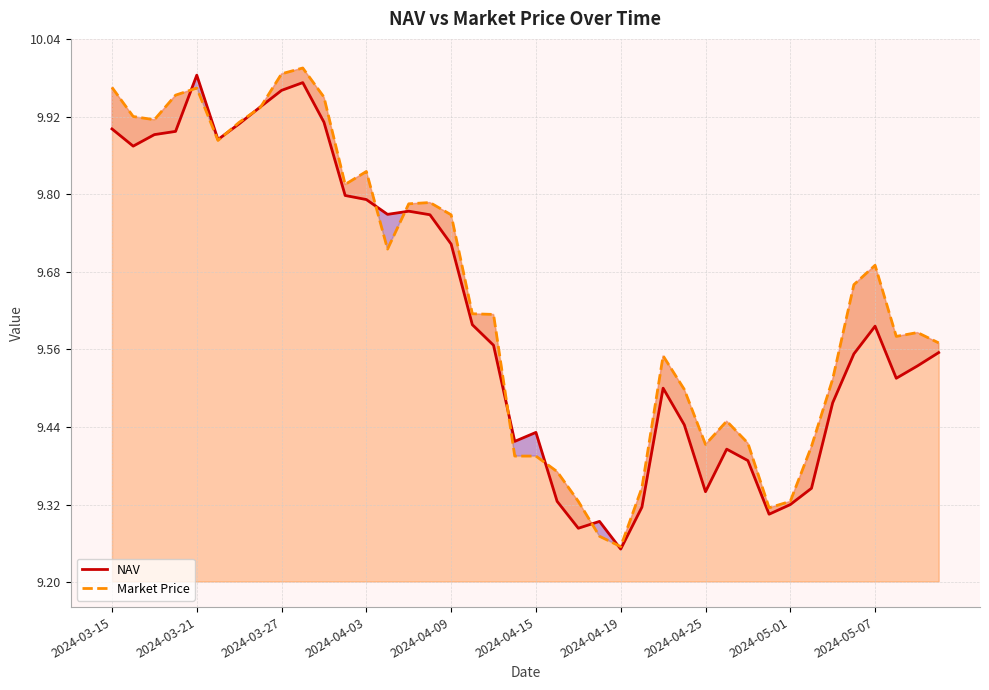

What is the maximum value shown in the chart?

10.0